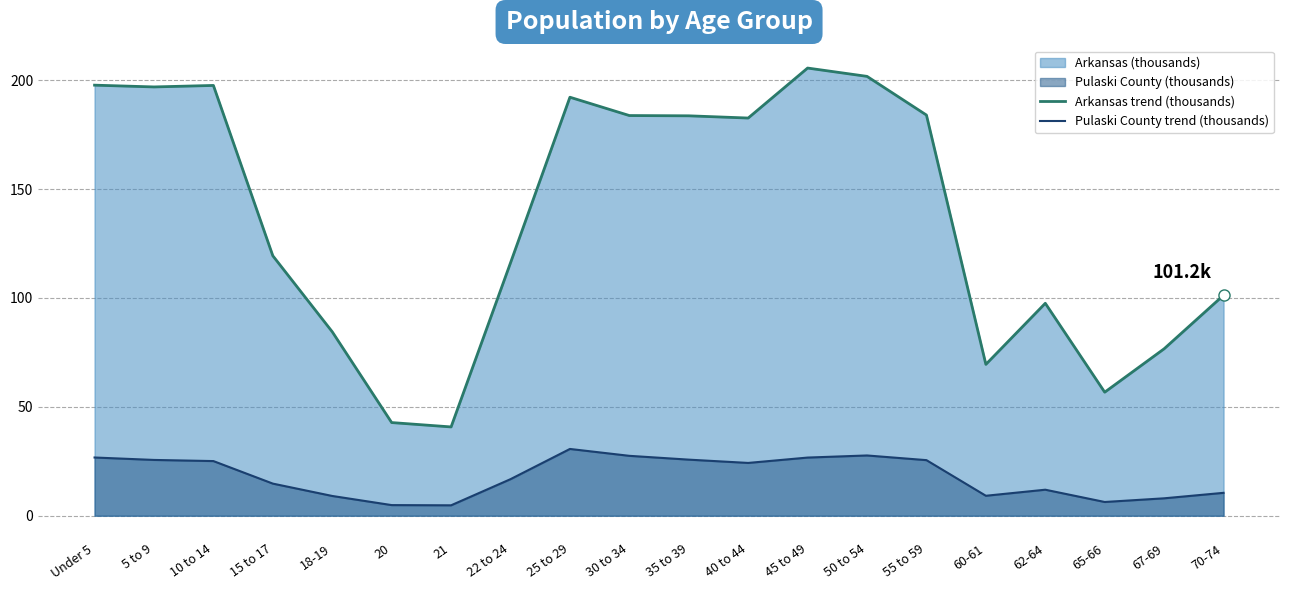

How many interior local valleys does the Arkansas trend (thousands) series have?

5